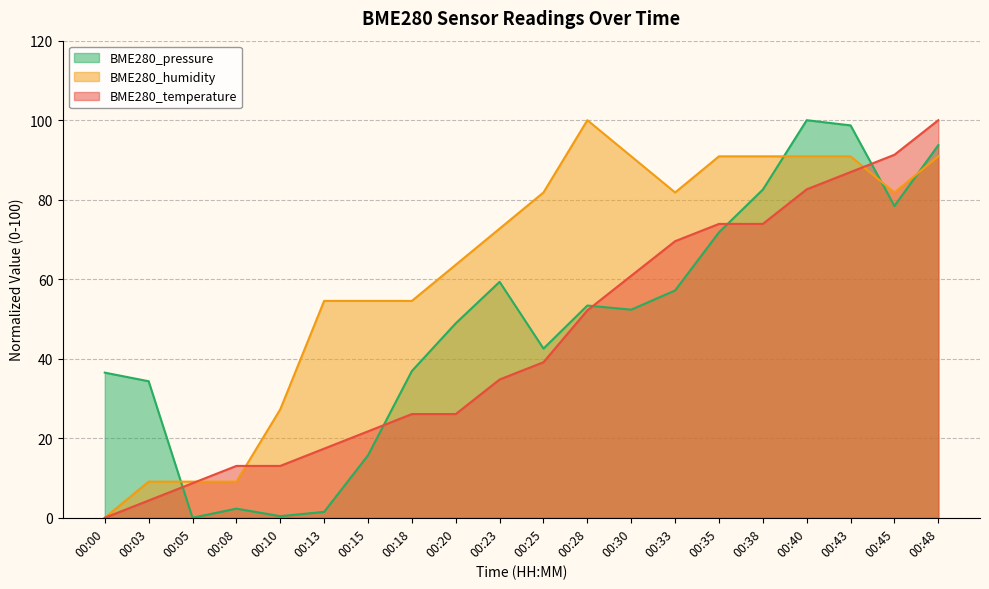

Which series has the widest spread of values?

BME280_temperature